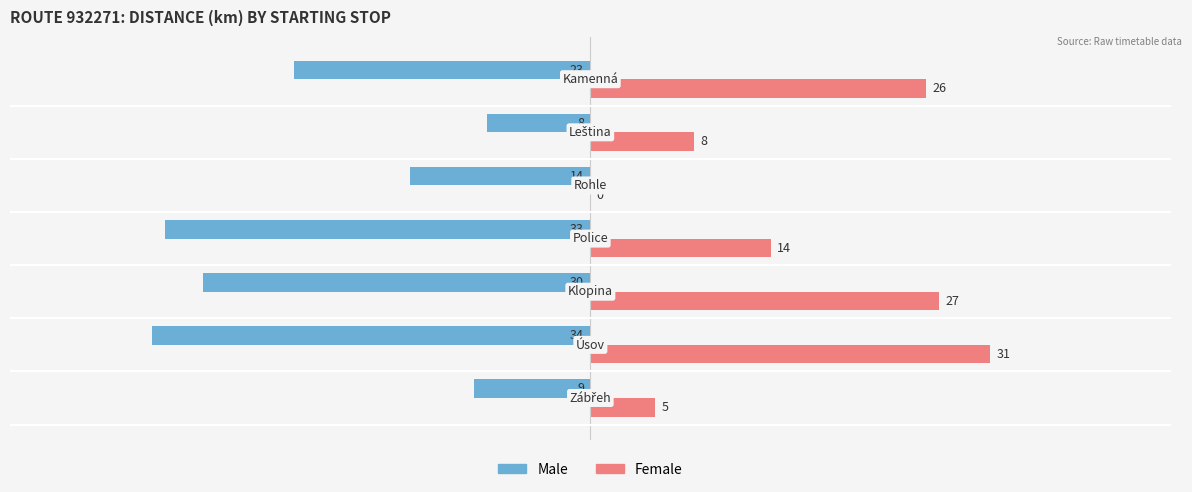

Which series has the largest total across all categories?

Female